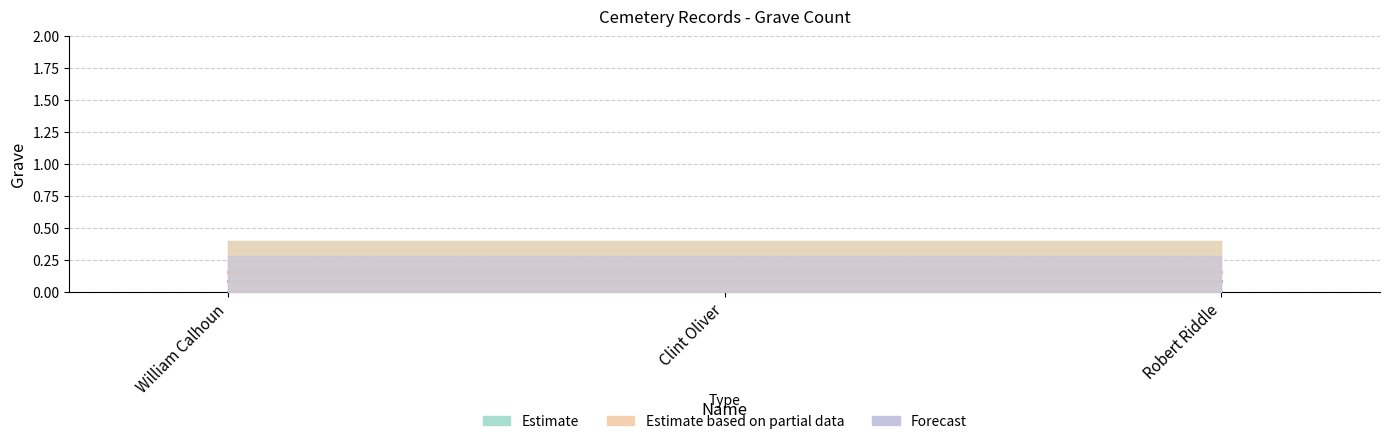

Between William Calhoun and Clint Oliver, which series saw the biggest shift?

Estimate